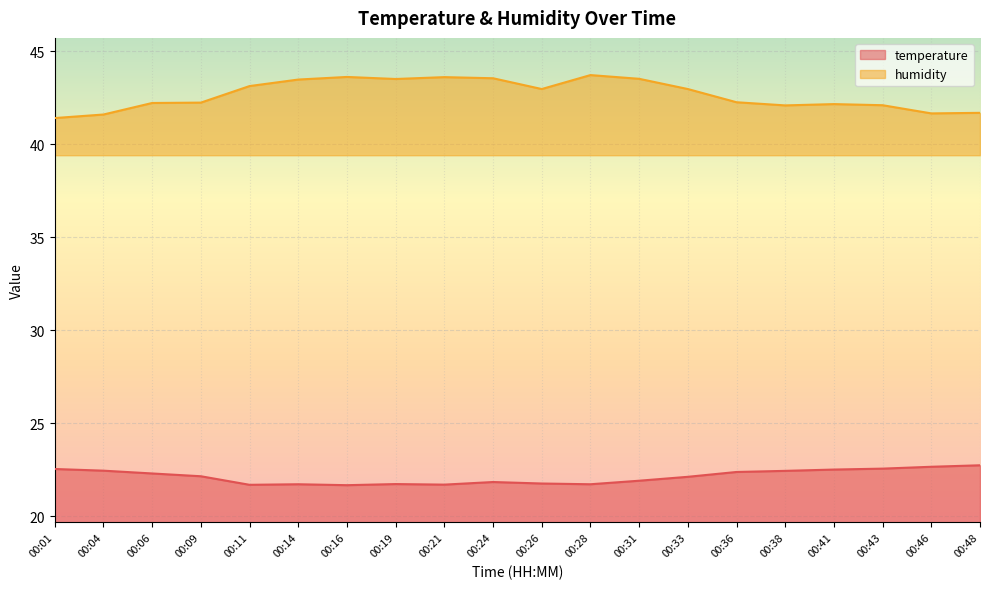

Which label corresponds to the largest value in the chart?

00:28